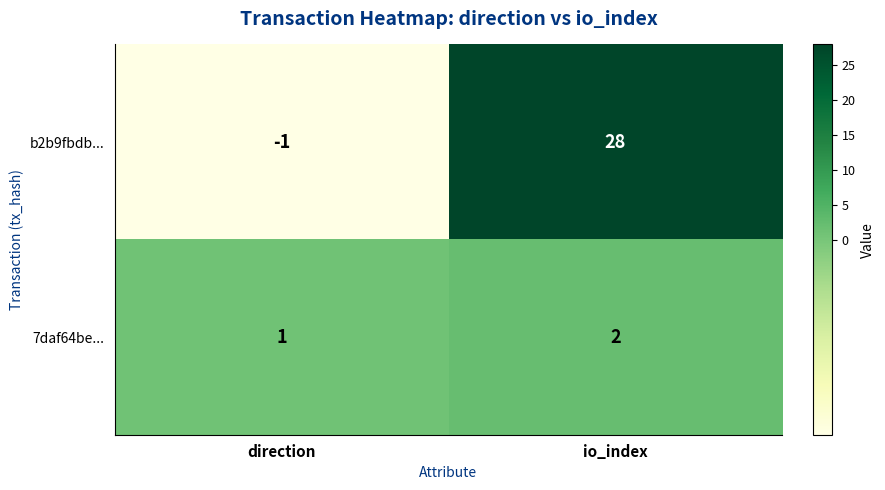

Which series has the largest total across all categories?

b2b9fbdb...